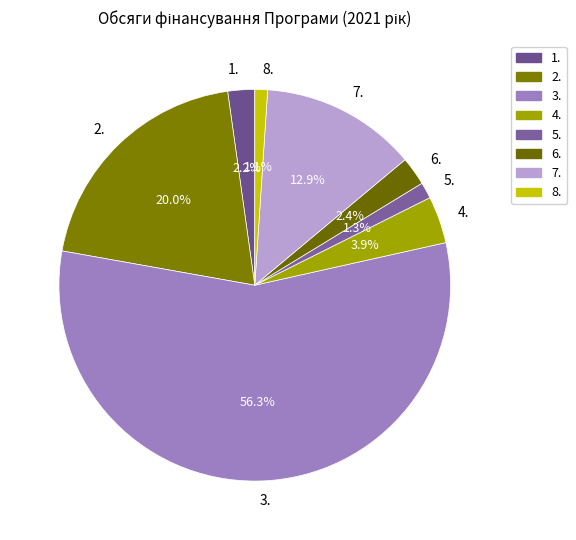

To the nearest percent, what is the difference between the 3. and 4. slice percentages?

52%